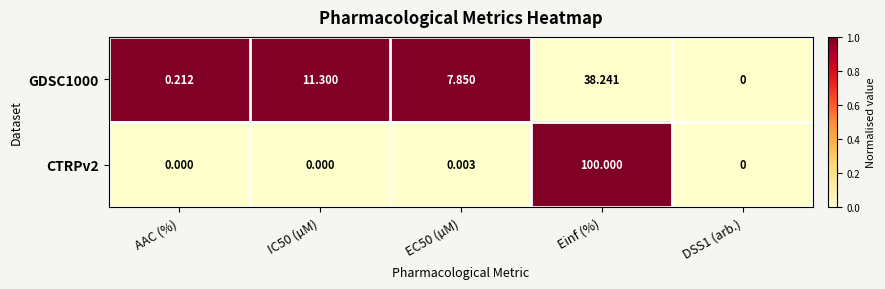

At which category does the chart reach its peak across all series?

Einf (%)